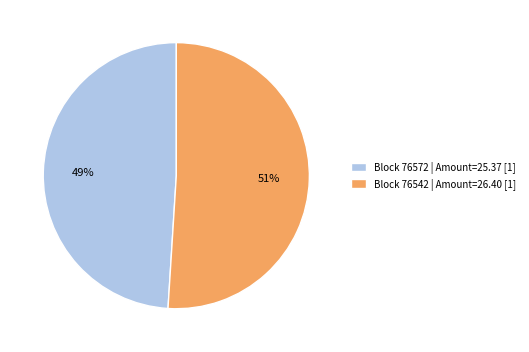

The Block 76572 | Amount=25.37 [1] slice represents 41% of the pie. True or false?

False